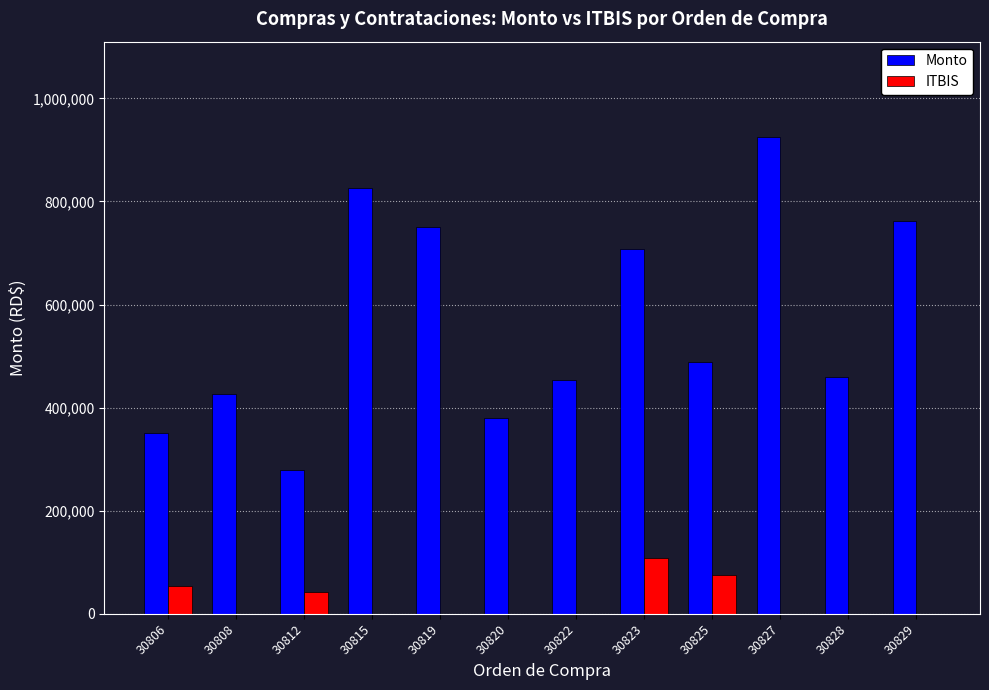

At which category is the sum across all series the highest?

30827